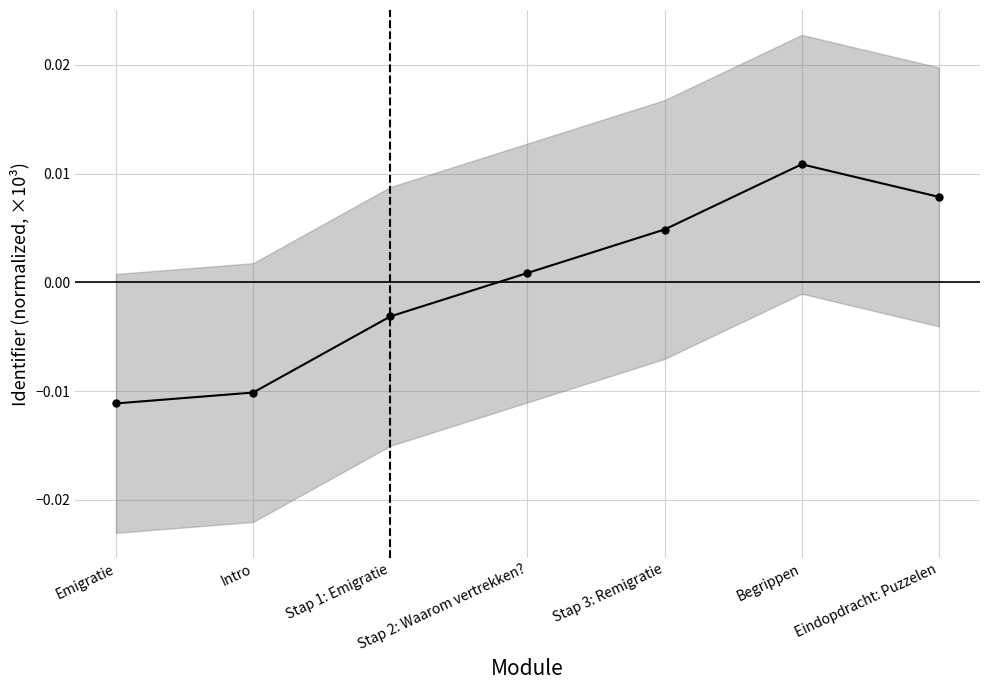

At which label is the value closest to 0?

Stap 2: Waarom vertrekken?